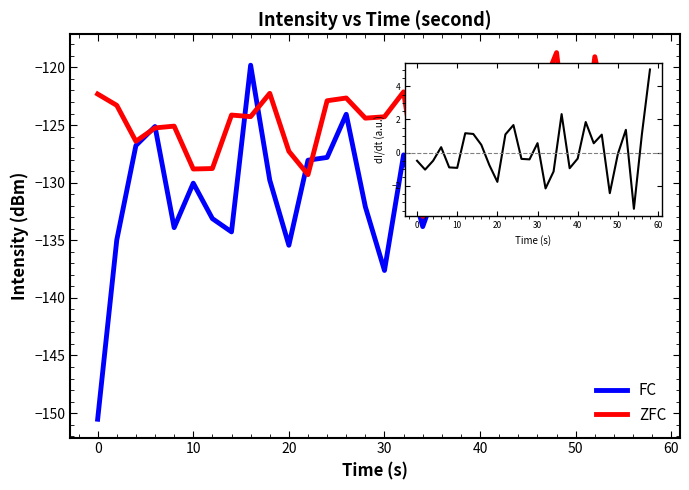

Which series has the widest spread of values?

FC